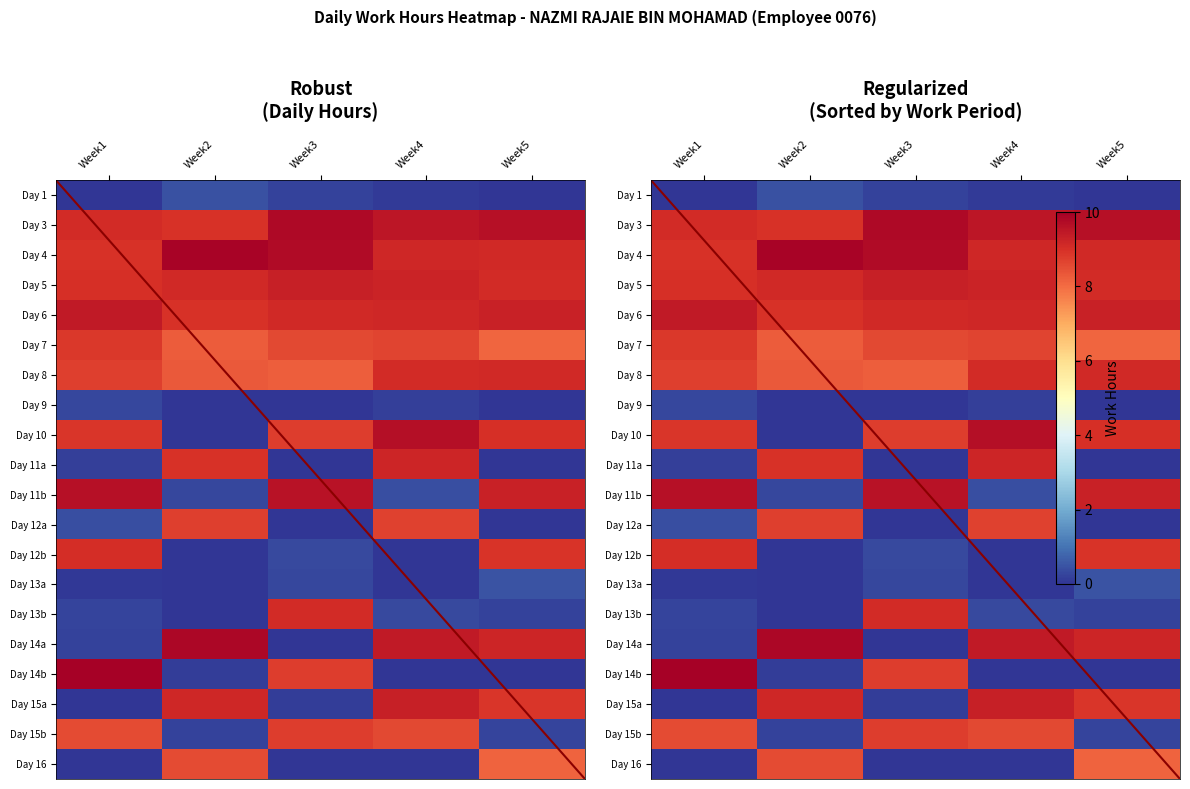

What is the maximum value shown in the chart?

9.9